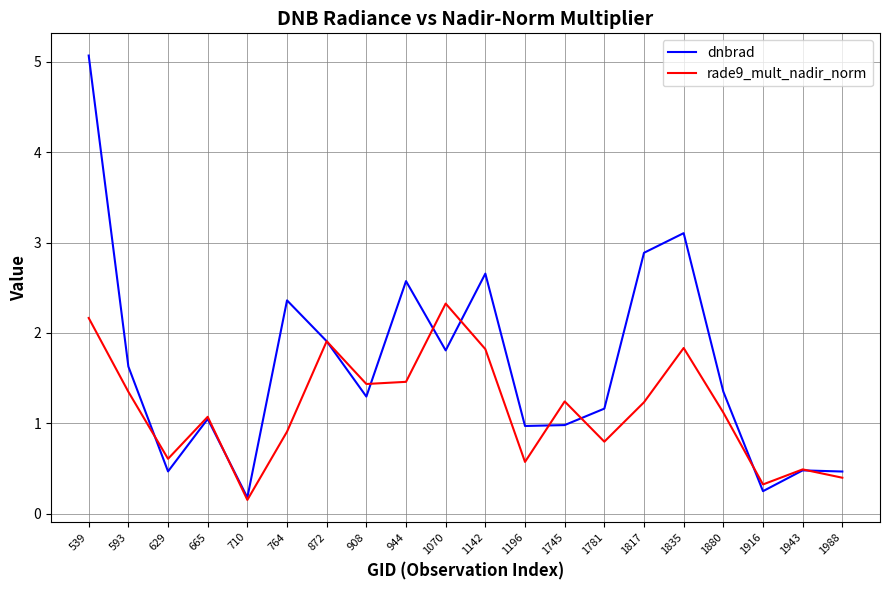

In rade9_mult_nadir_norm, how many points are lower than both neighbors (excluding endpoints)?

6